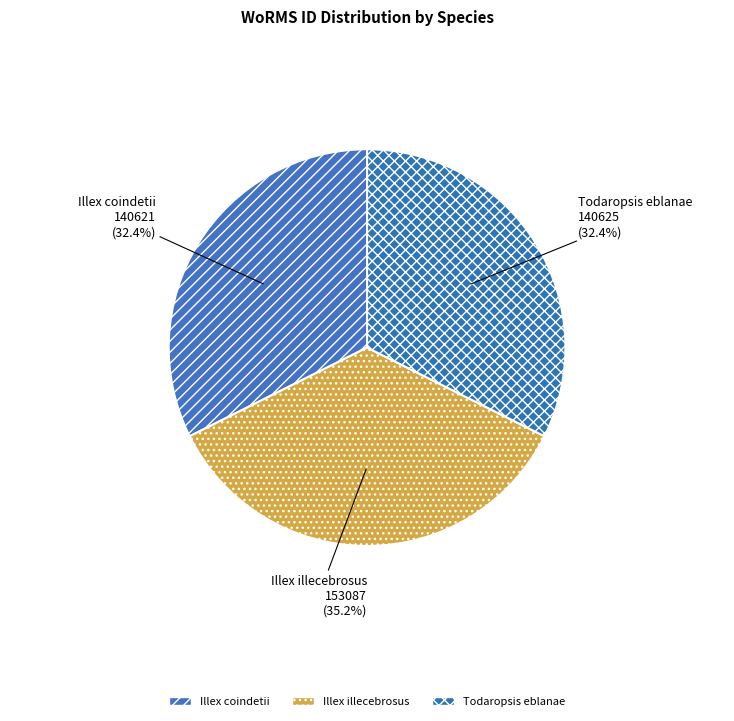

Approximately how many times larger is the value at Illex illecebrosus compared to Todaropsis eblanae?

1.1